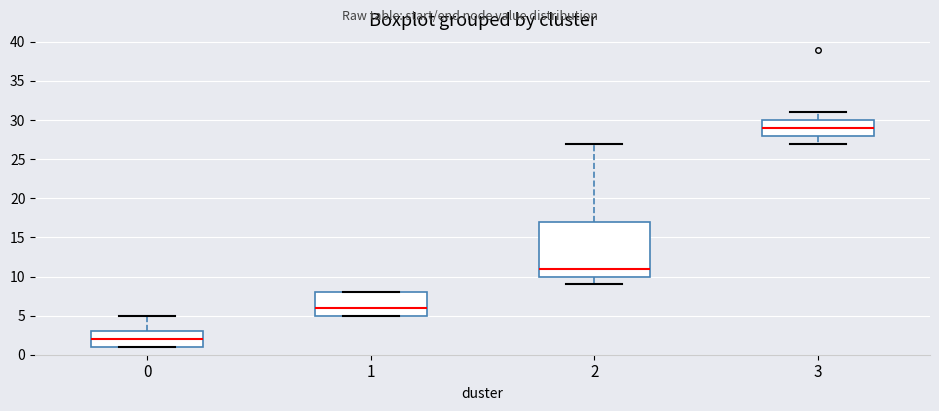

Which box has the lowest median line?

0